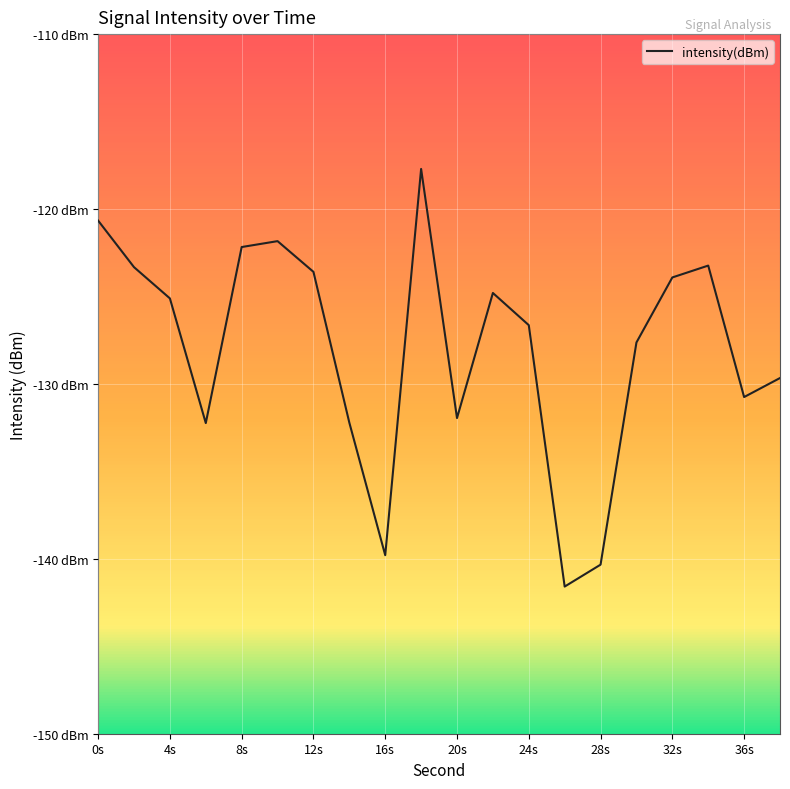

What is the minimum value shown in the chart?

-141.6